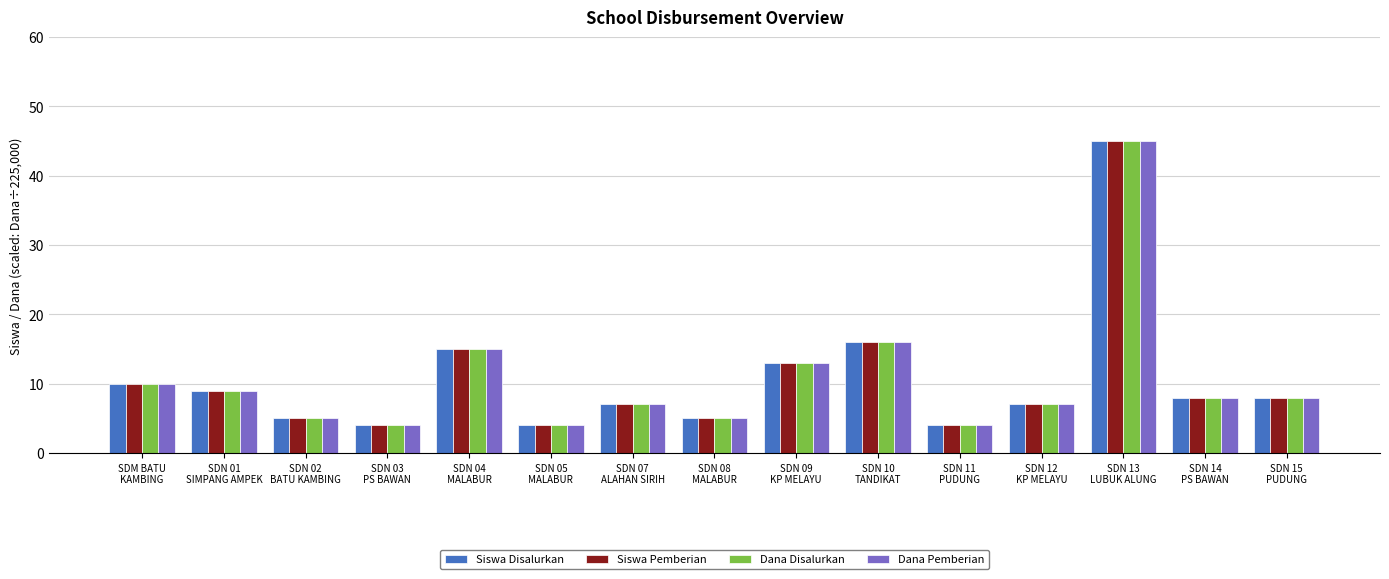

What is the lowest value of the Siswa Disalurkan series?

4